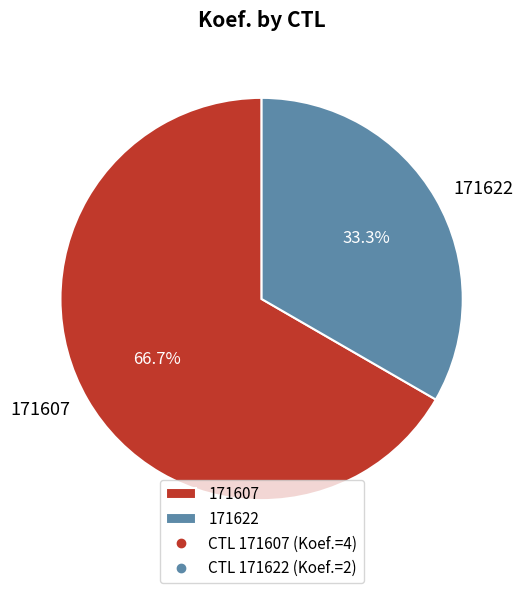

What percentage is the 171622 slice, to the nearest percent?

33%